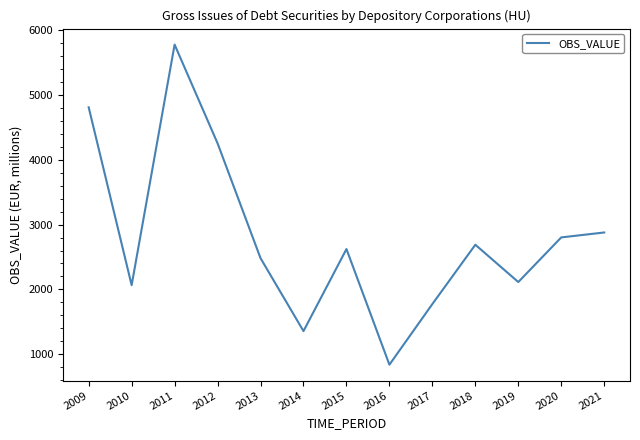

What is the approximate value at 2014?

1357.8